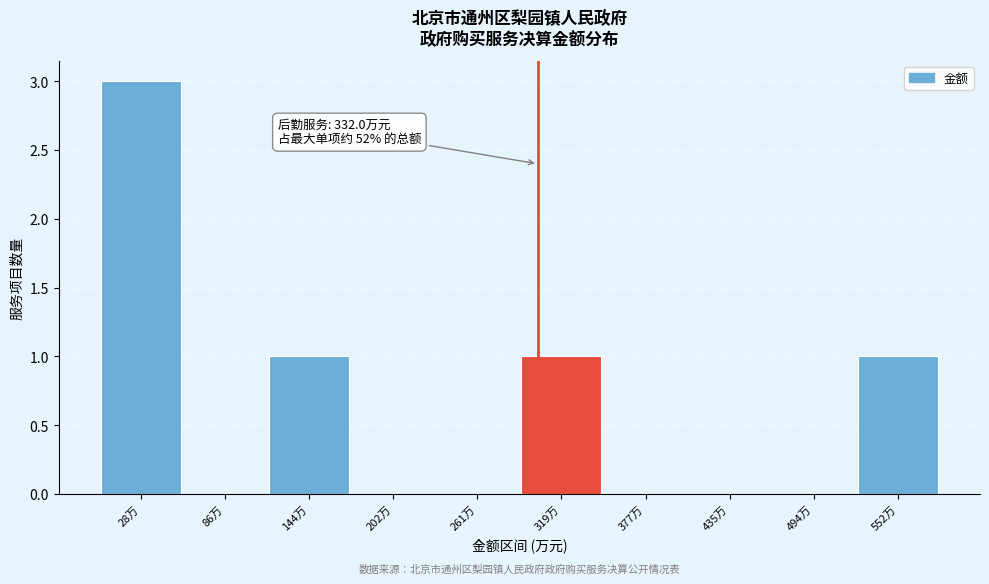

Reading right to left, what are all the values shown in this chart?

552万=1	494万=0	435万=0	377万=0	319万=1	261万=0	202万=0	144万=1	86万=0	28万=3